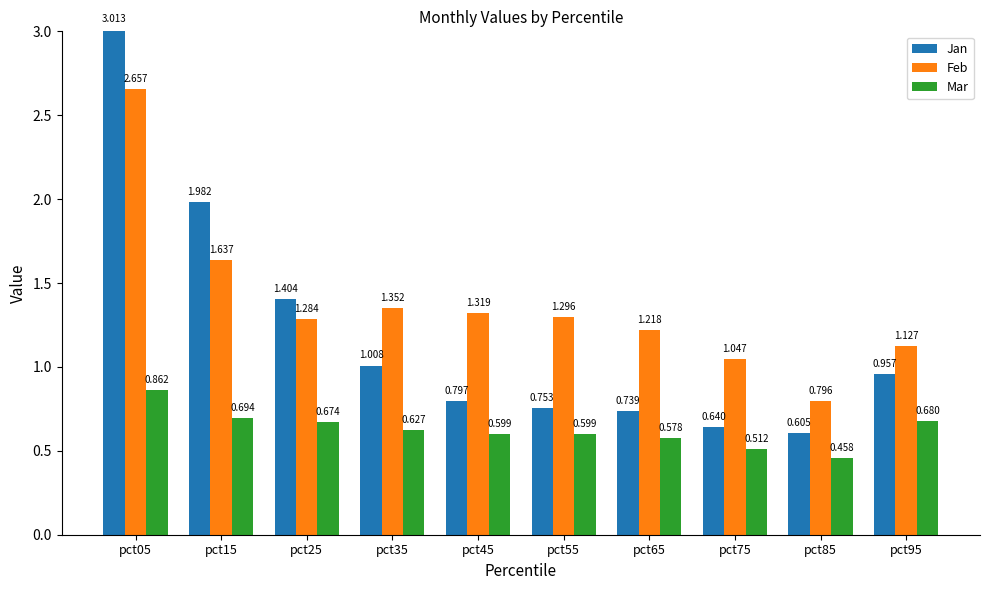

Is the value of Feb at pct45 greater than the value of Jan at pct15?

No